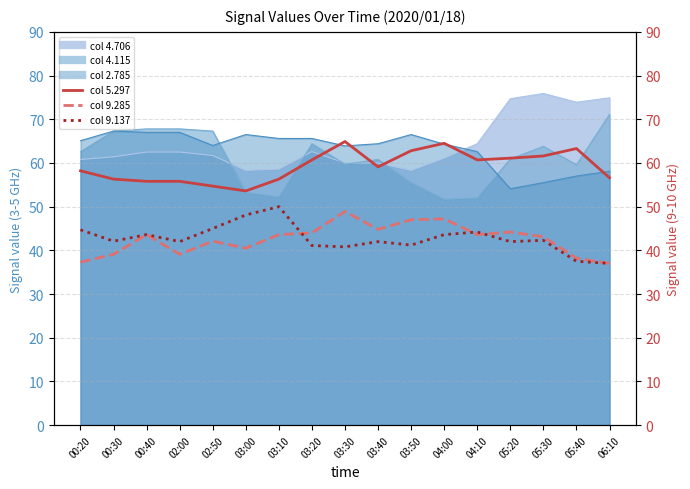

True or false: 9.137 and 2.785 intersect in this chart.

False